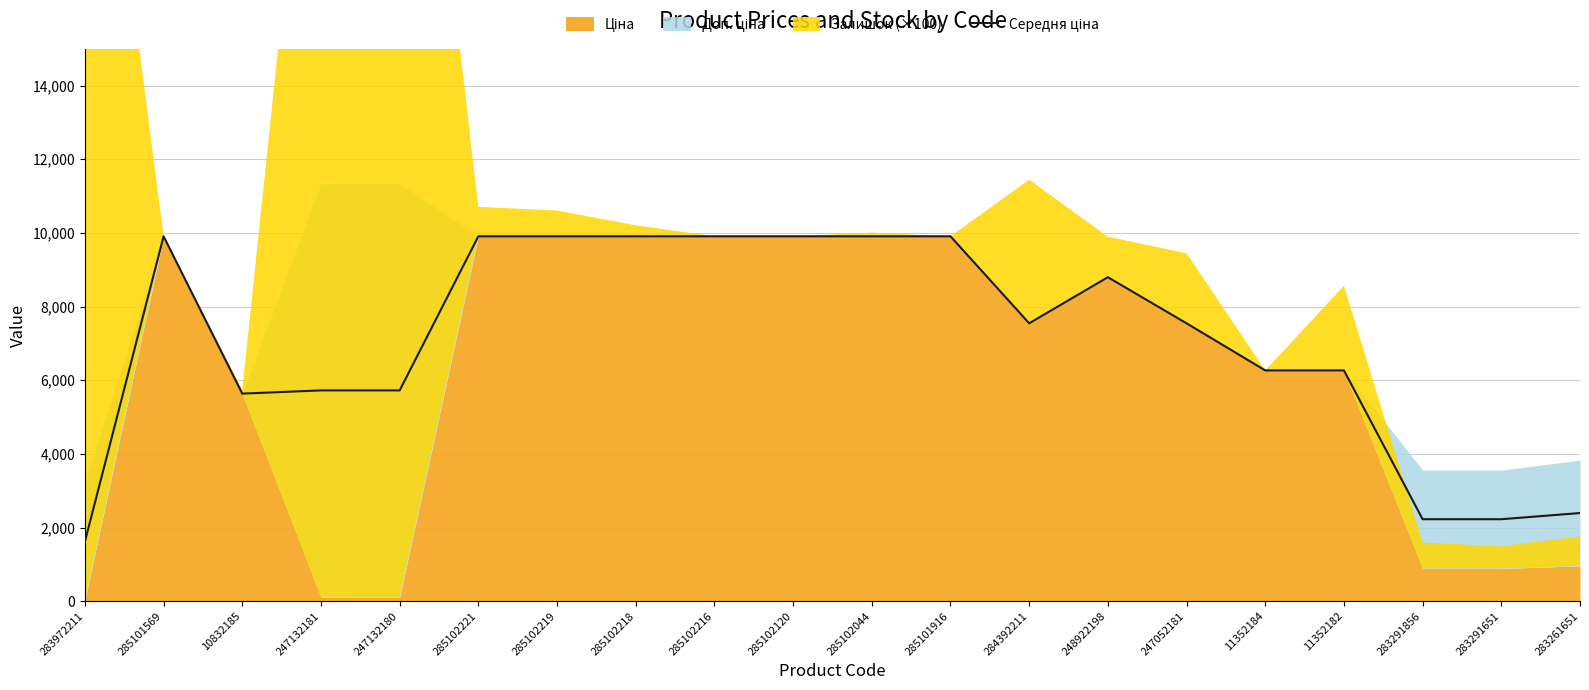

Is it true that the value at 285102044 is 9908.5?

True